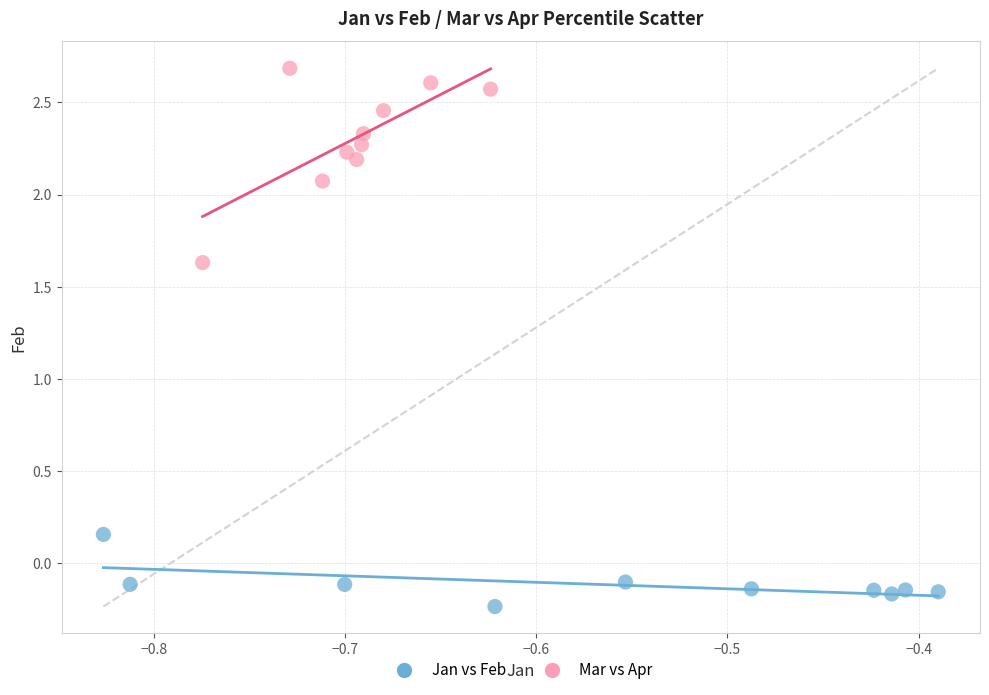

Which series reaches the minimum Y coordinate?

Jan vs Feb